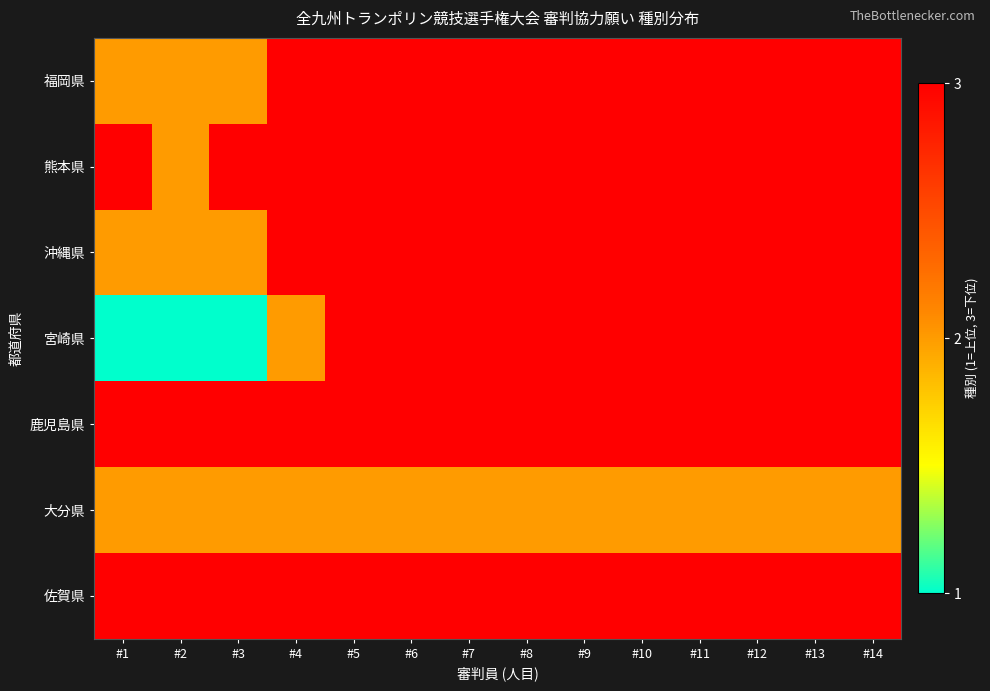

What is the difference between the highest and lowest values at #4?

1